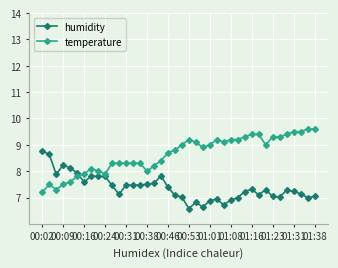

How many lines are shown in the chart?

2